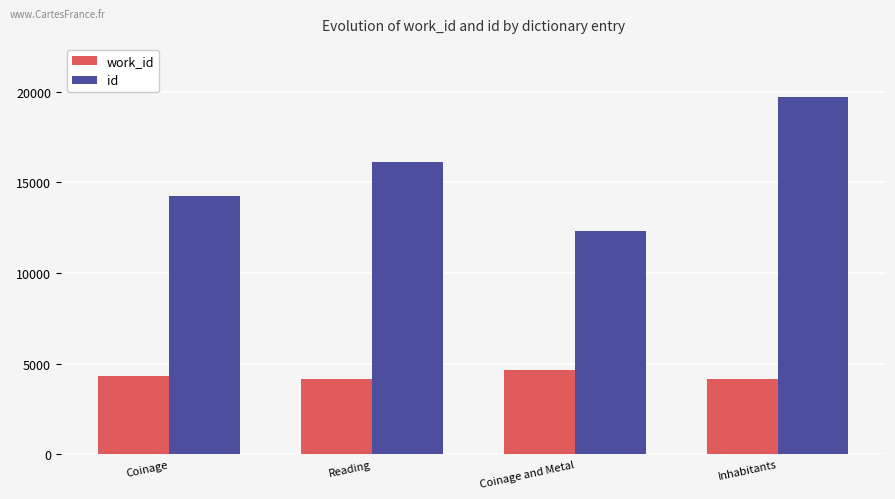

Which label corresponds to the largest value in the chart?

Inhabitants